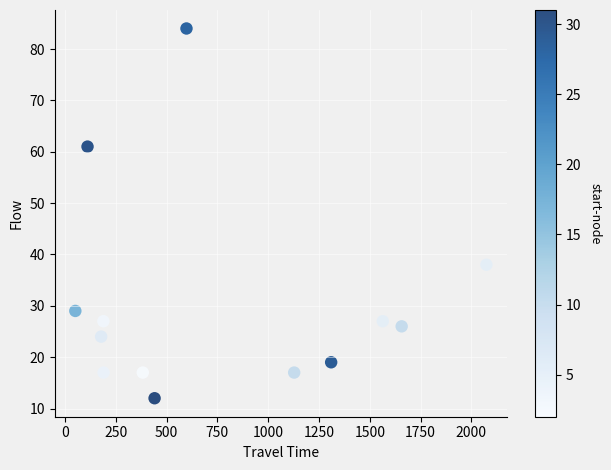

What Y value in the scatter plot is closest to 48?

38